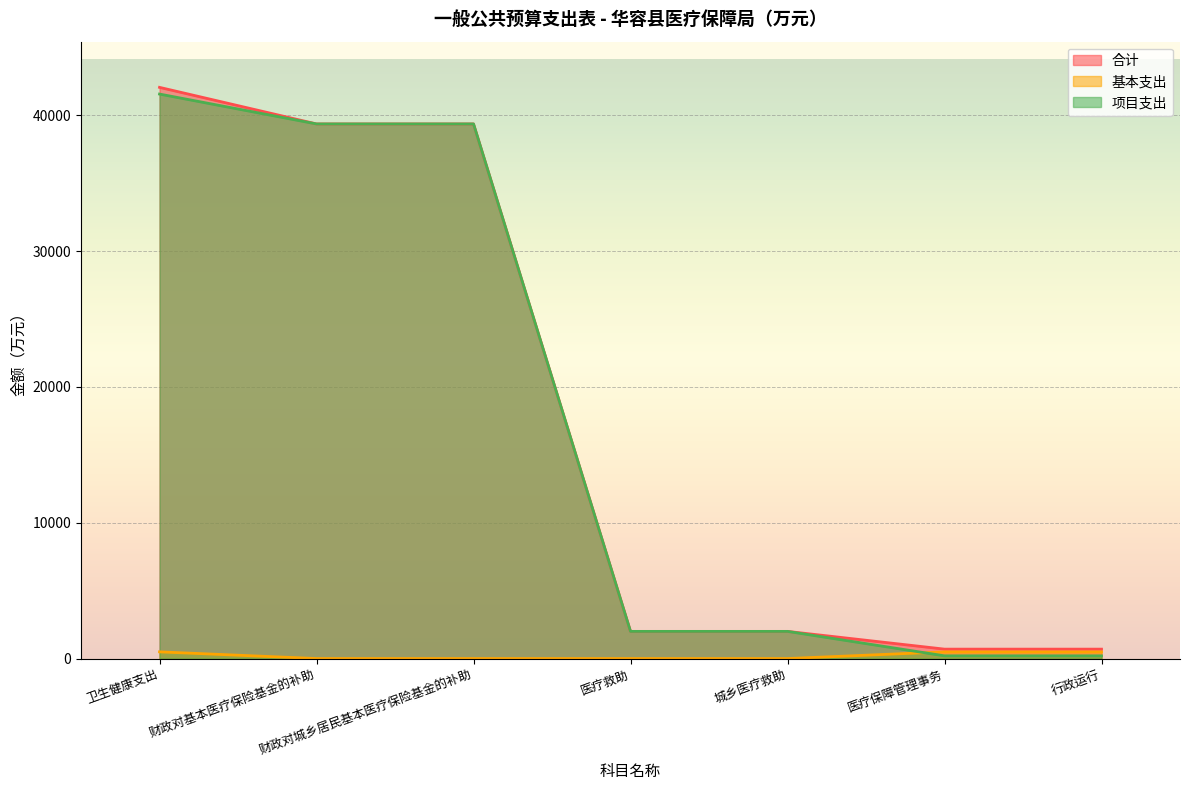

What is the minimum value for 合计?

693.0